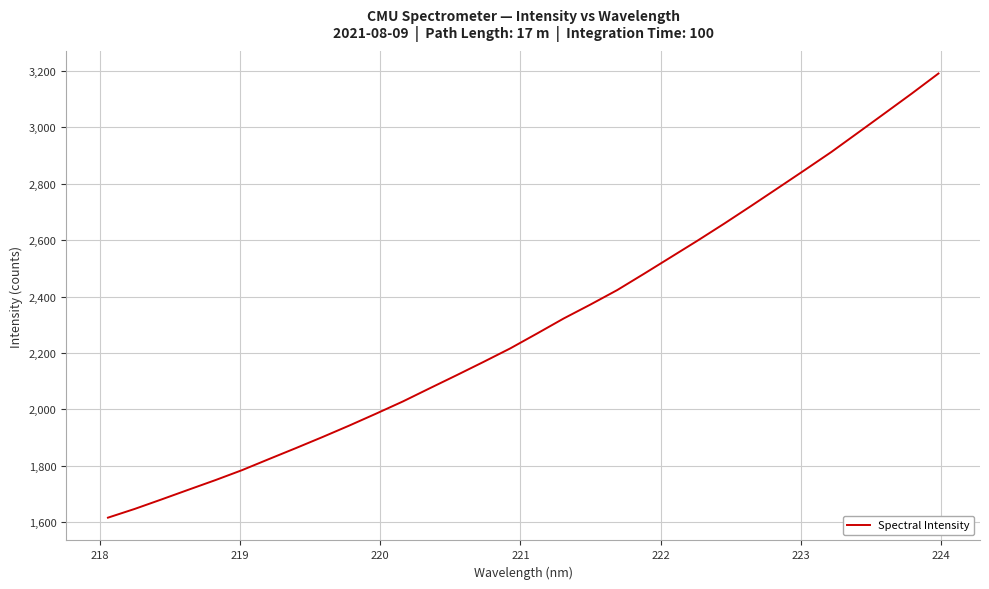

What is the maximum value shown in the chart?

3190.7